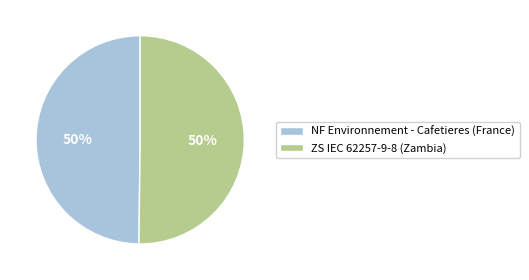

Is the sum of NF Environnement - Cafetieres (France) and ZS IEC 62257-9-8 (Zambia) greater than half?

Yes